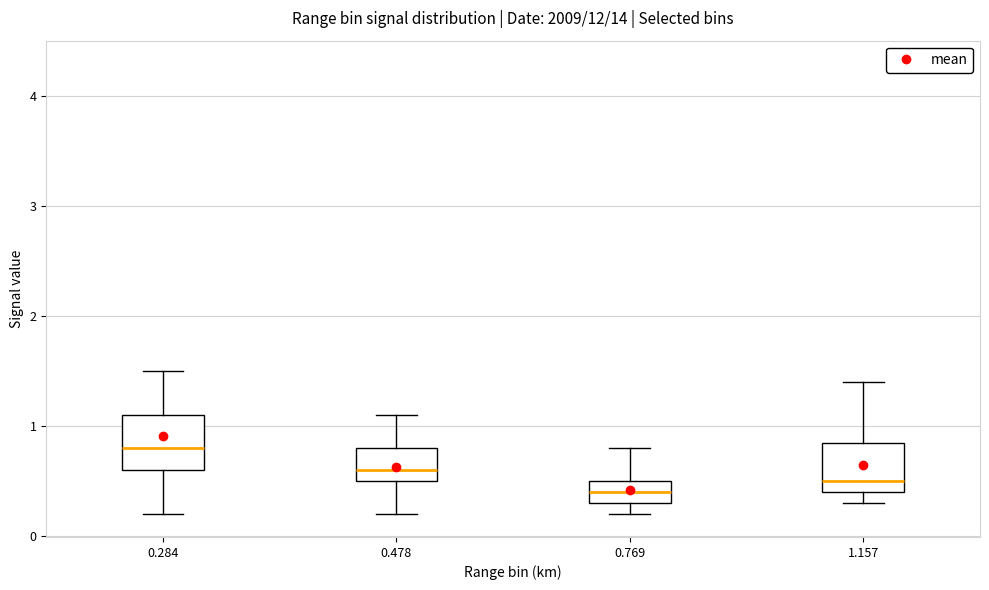

Reading left to right, read every box against the y-axis: the position of its median line, the range the box covers, and the ends of its whiskers. The values are not printed on the chart, so give them approximately, as read against the axis.

0.284: median 0.8, box 0.6 to 1.1, whiskers 0.2 to 1.5
0.478: median 0.6, box 0.5 to 0.8, whiskers 0.2 to 1.1
0.769: median 0.4, box 0.3 to 0.5, whiskers 0.2 to 0.8
1.157: median 0.5, box 0.4 to 0.9, whiskers 0.3 to 1.4